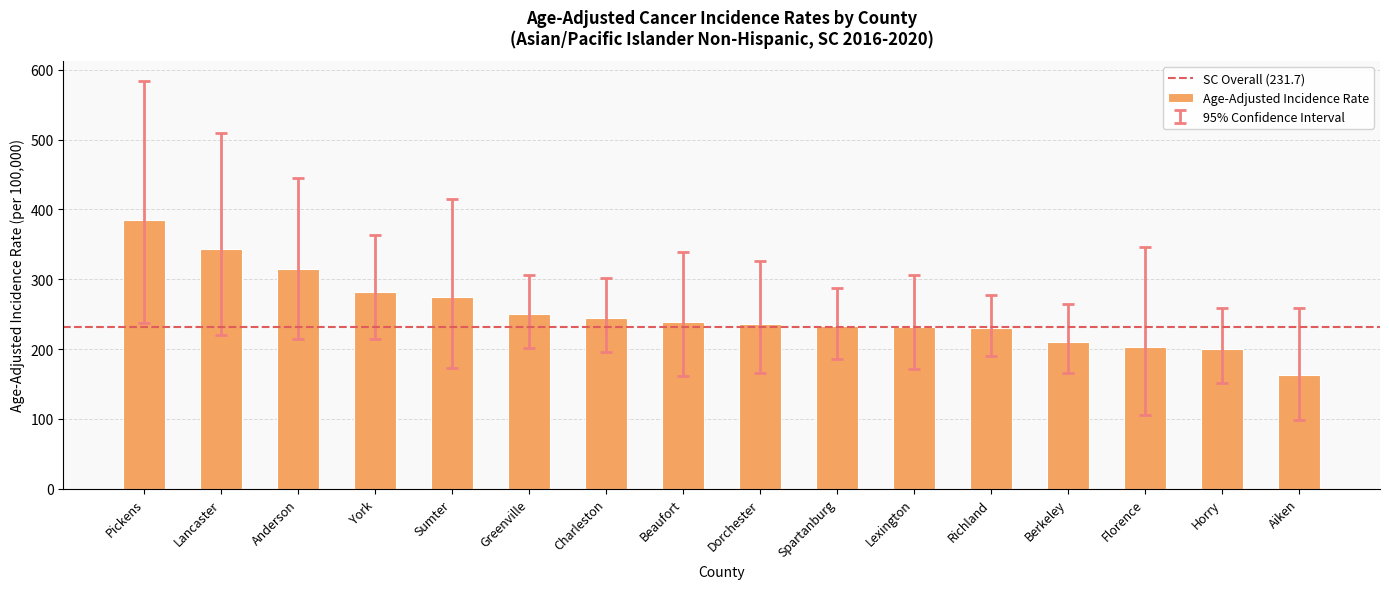

Approximately how many times larger is the value at Anderson compared to Aiken?

1.9